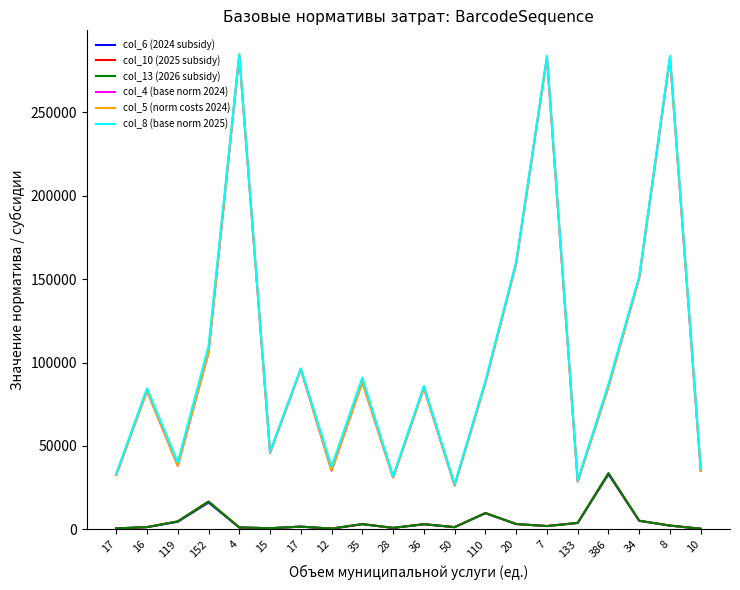

True or false: col_5 (norm costs 2024) and col_6 (2024 subsidy) intersect in this chart.

False